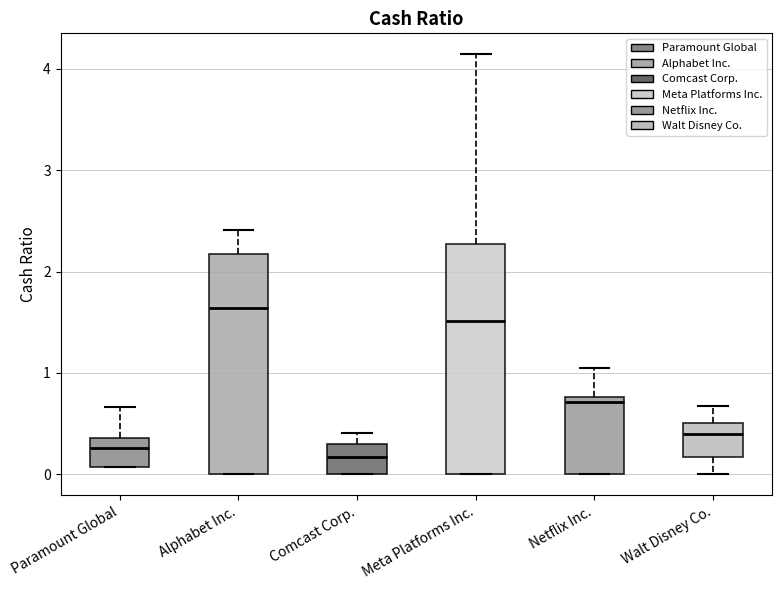

Where does the lower whisker of the box for Walt Disney Co. end on the y-axis? The values are not printed on the chart, so give them approximately, as read against the axis.

0.0